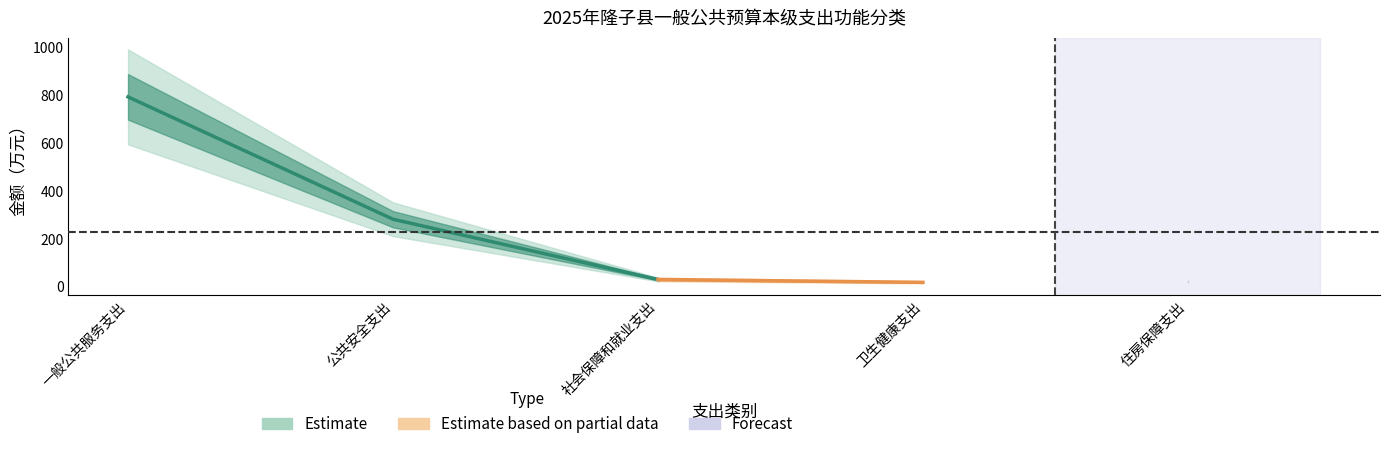

What is the label of the 2nd point from the right?

卫生健康支出